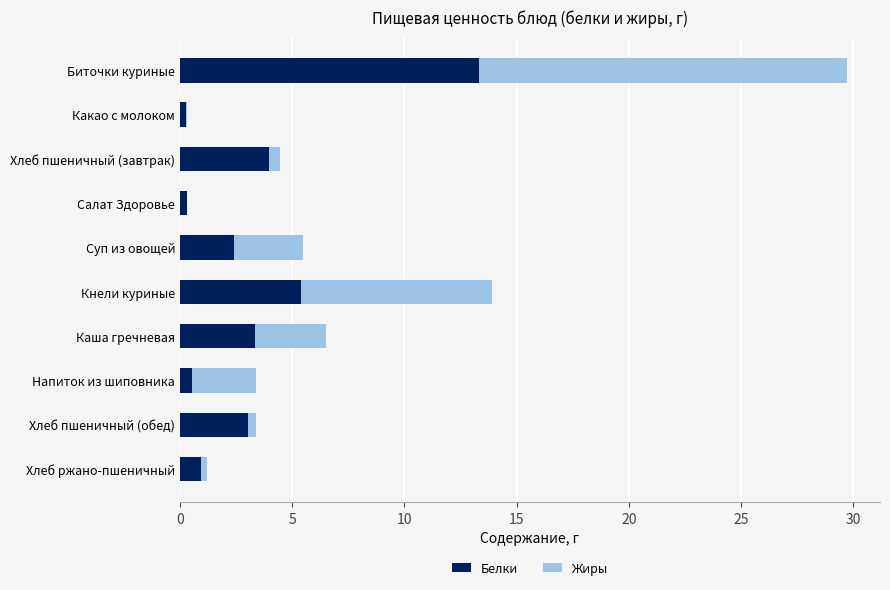

At which category is the sum across all series the highest?

Биточки куриные